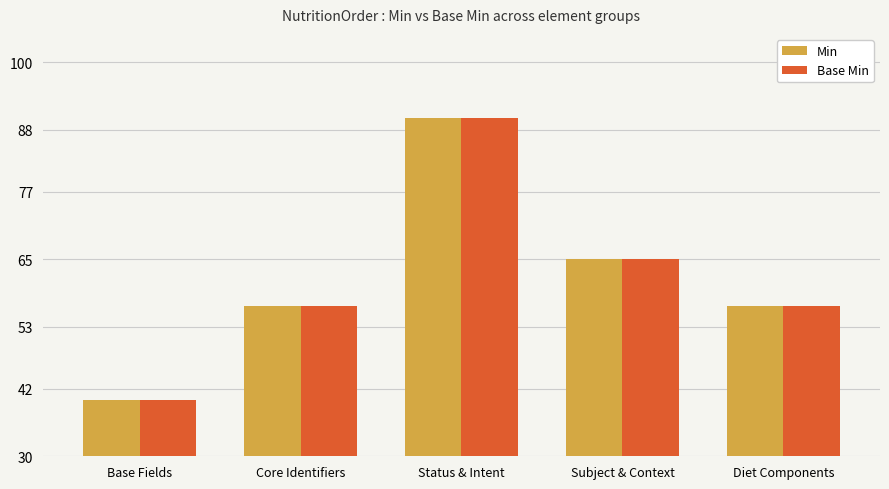

At which category is the sum across all series the highest?

Status & Intent